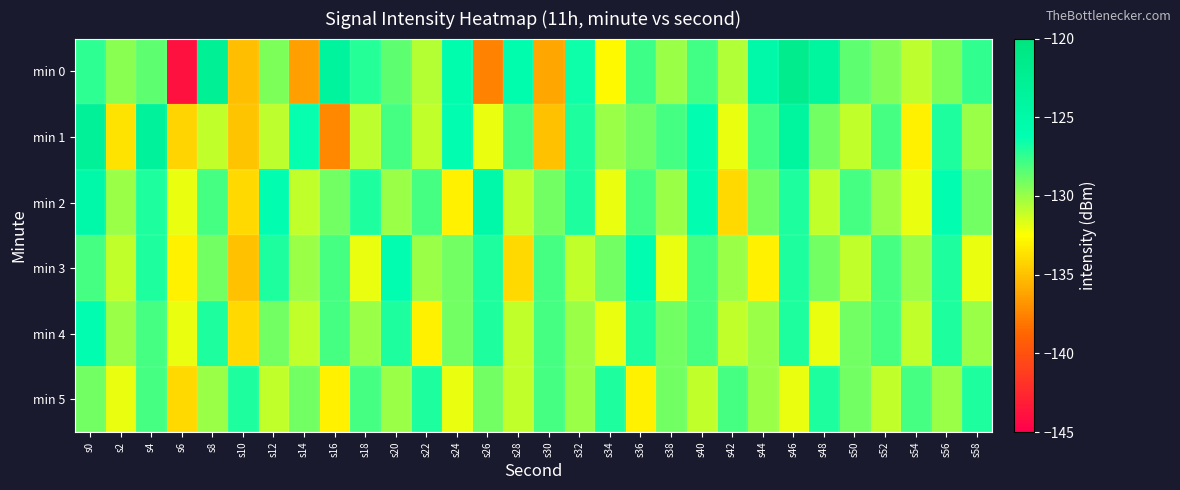

What is the difference between the highest and lowest values at s4?

5.0